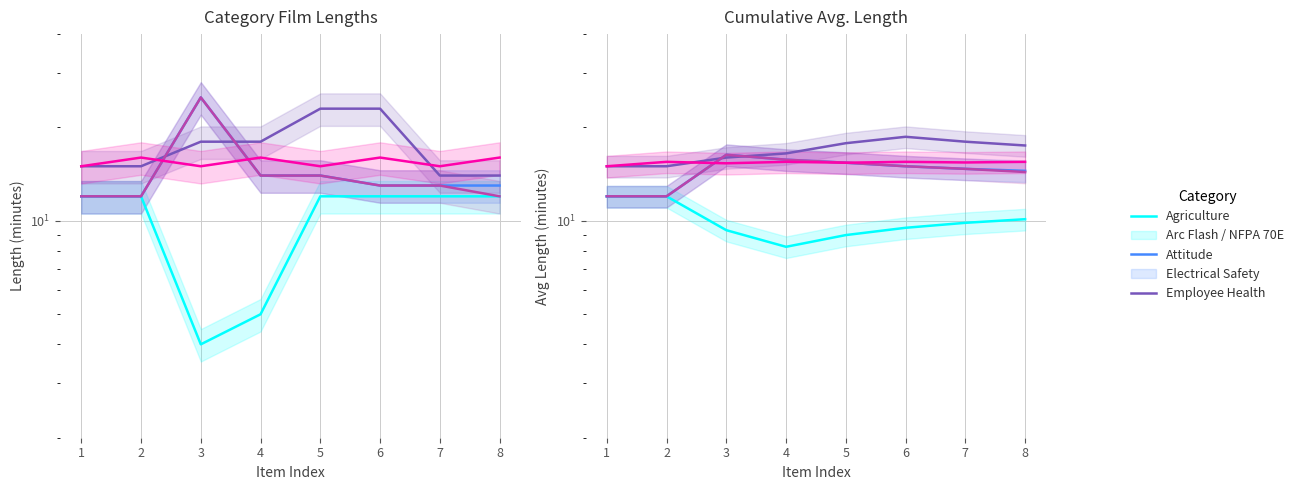

Which has a higher value, 6 or 7?

7